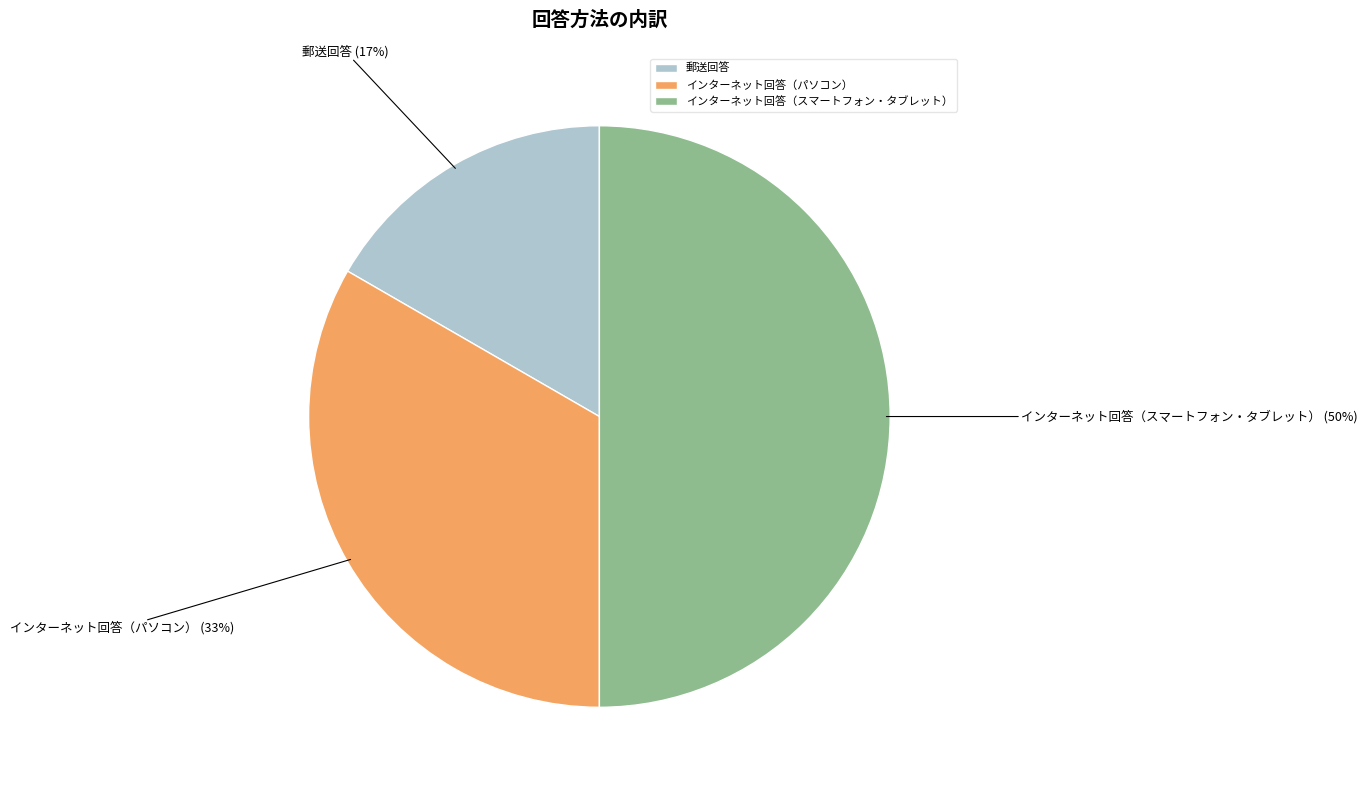

Which has a higher value, インターネット回答（スマートフォン・タブレット） or 郵送回答?

インターネット回答（スマートフォン・タブレット）